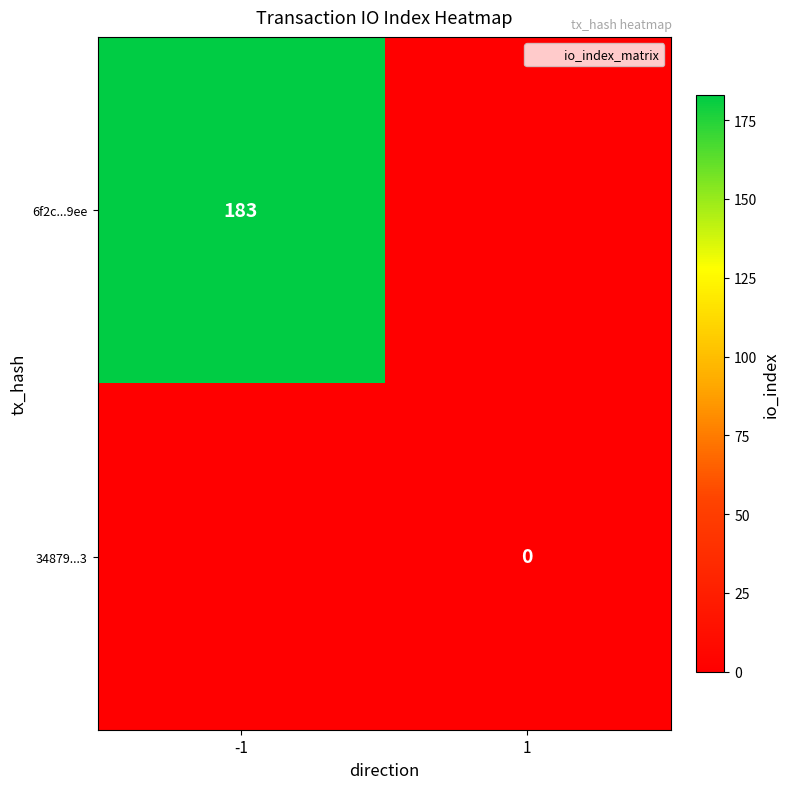

The 6f2c...9ee series shows 63 at -1. True or false?

False